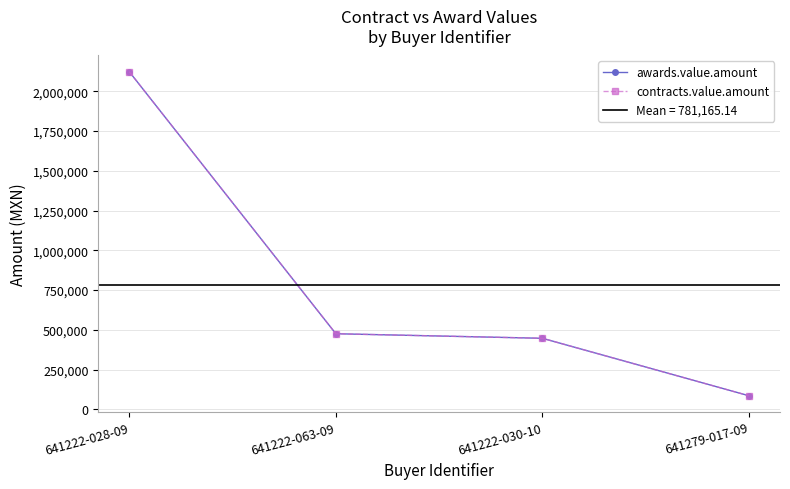

Which category has the highest value in the awards.value.amount series?

641222-028-09